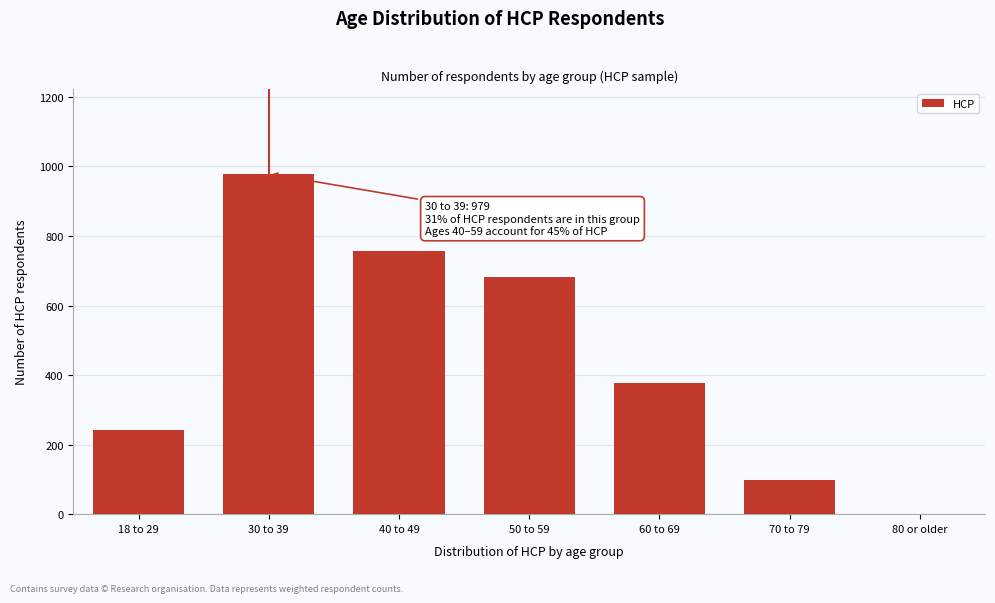

Reading left to right, extract all data points from this chart.

18 to 29=241	30 to 39=979	40 to 49=756	50 to 59=681	60 to 69=378	70 to 79=98	80 or older=1